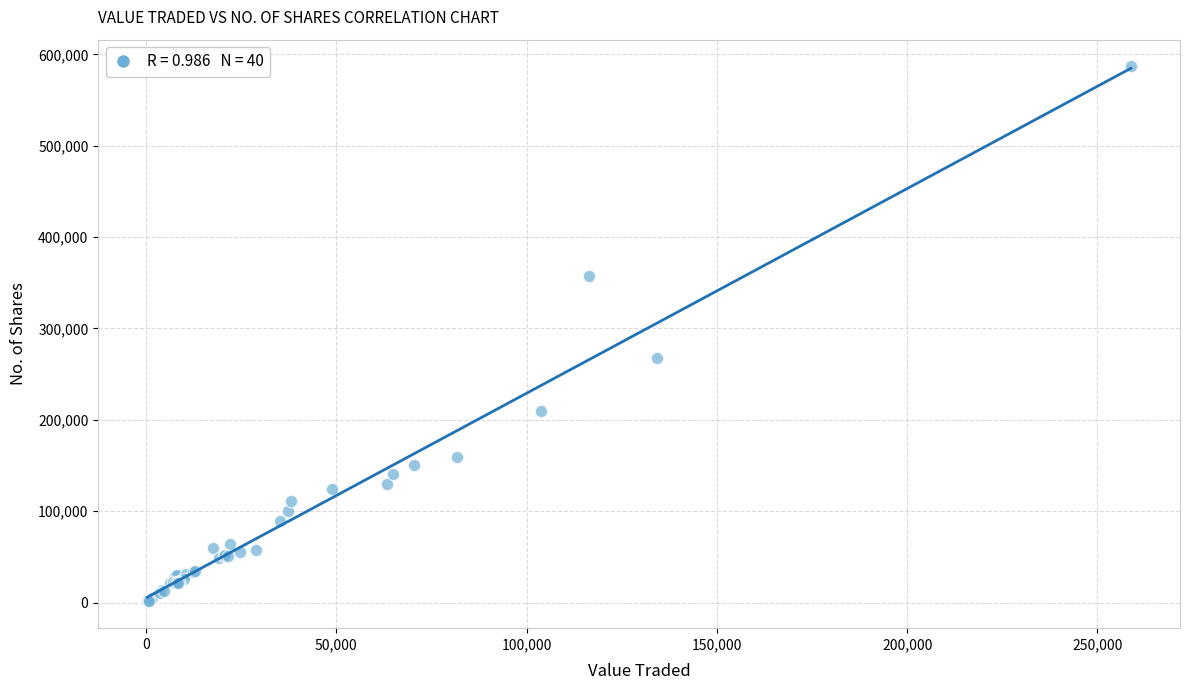

What Y value in the scatter plot is closest to 294040?

267495